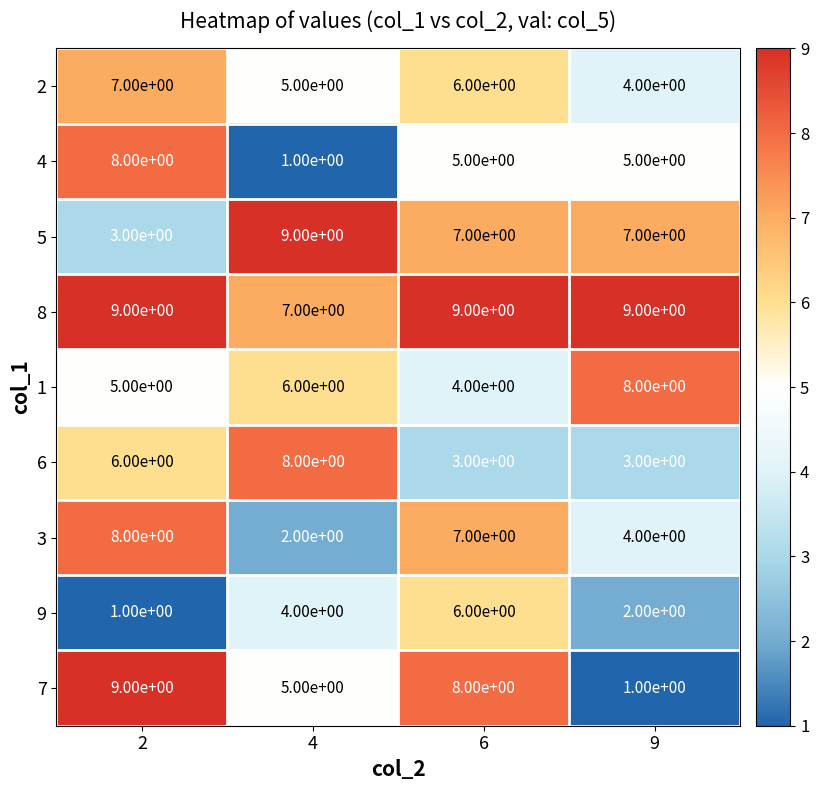

Read the 5 value at 9.

7